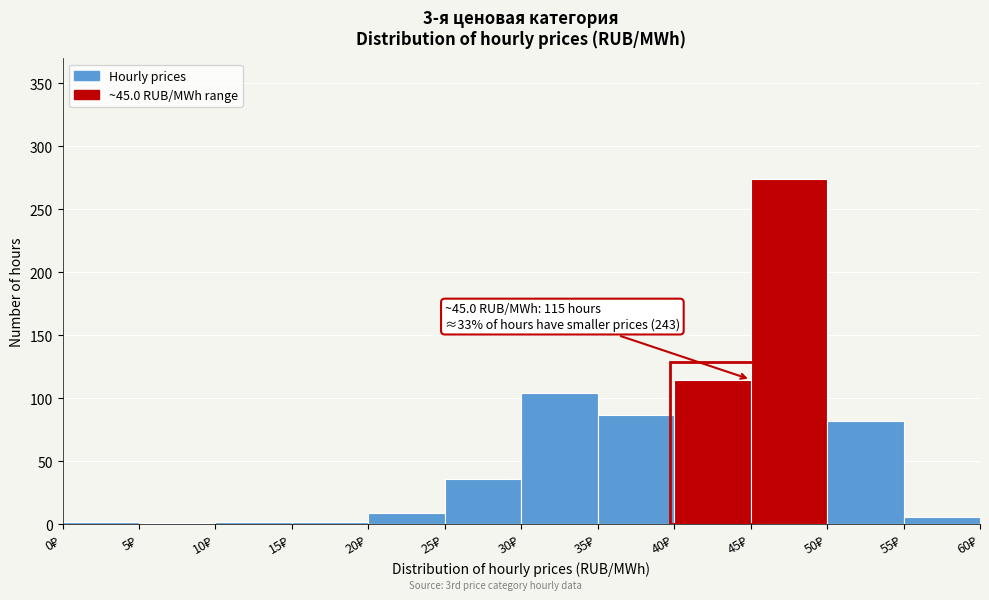

Which range on the x-axis has the tallest bar?

45 to 50